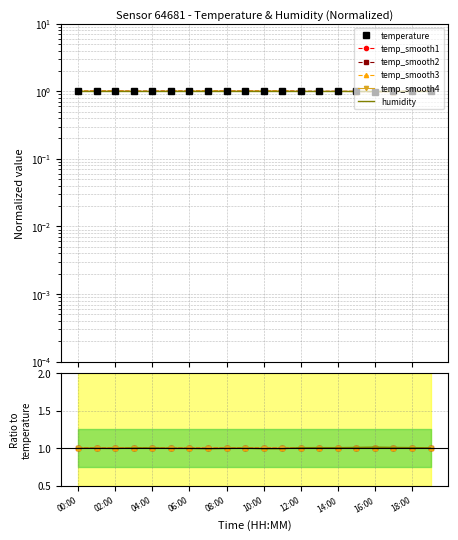

What is the highest value of the temp_smooth1 series?

1.0